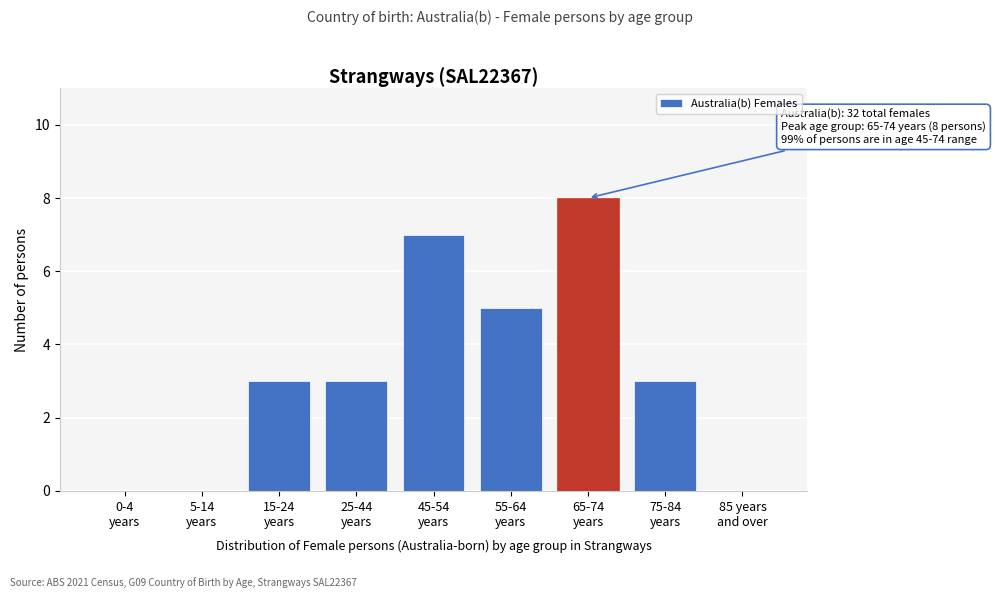

What is the sum of all values?

29